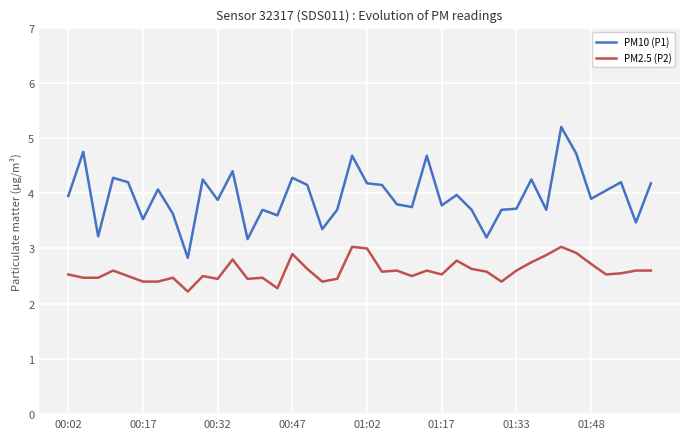

What is the highest value of the PM2.5 (P2) series?

3.0